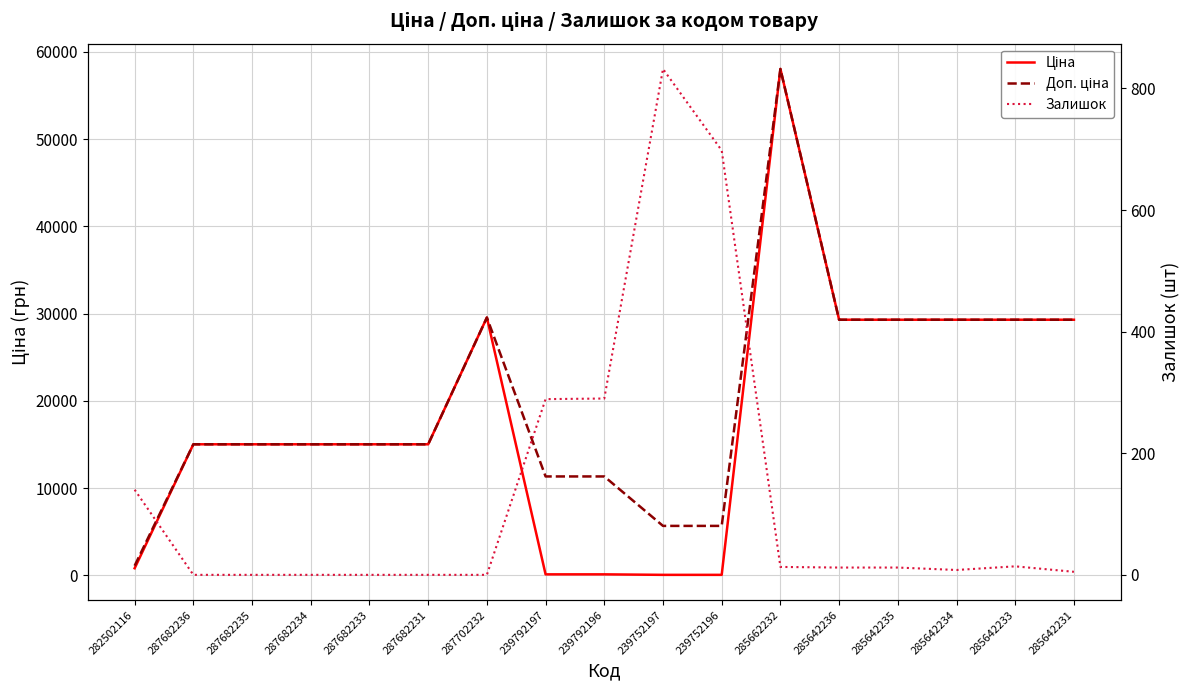

What is the difference between the Ціна values at 239792197 and 287682231?

14905.9